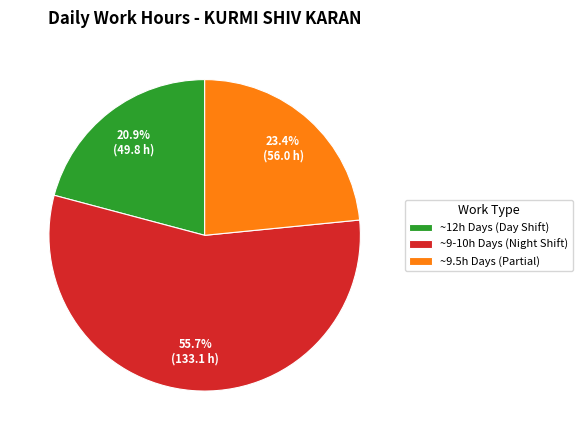

Rank the categories by value from highest to lowest.

~9-10h Days (Night Shift), ~9.5h Days (Partial), ~12h Days (Day Shift)